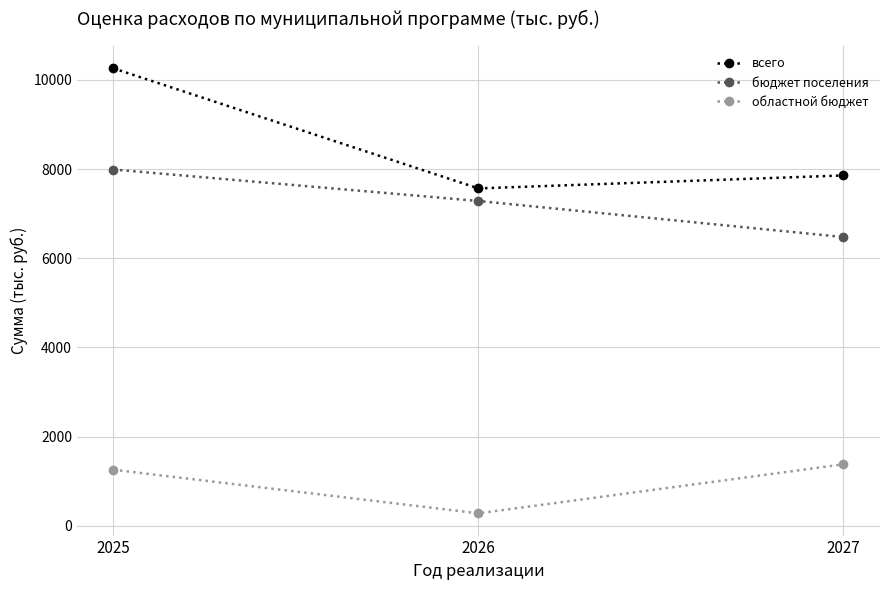

What is the value of the бюджет поселения point at the 2nd from the left?

7283.2